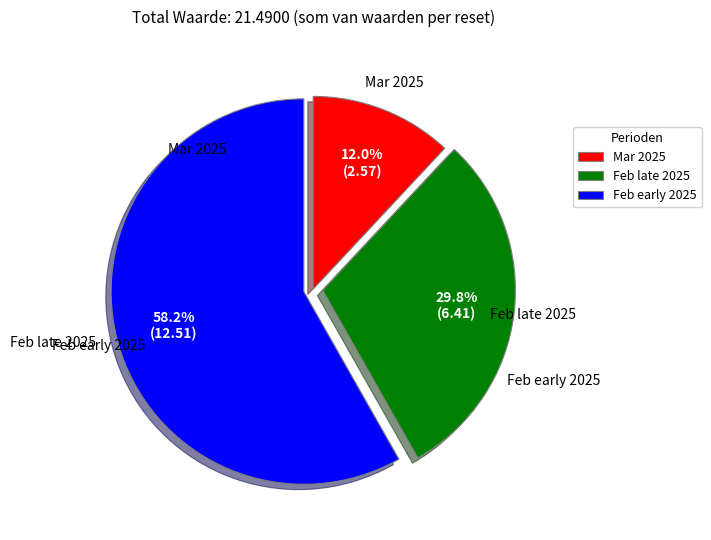

Approximately how many times larger is the value at Feb late 2025 compared to Mar 2025?

2.5